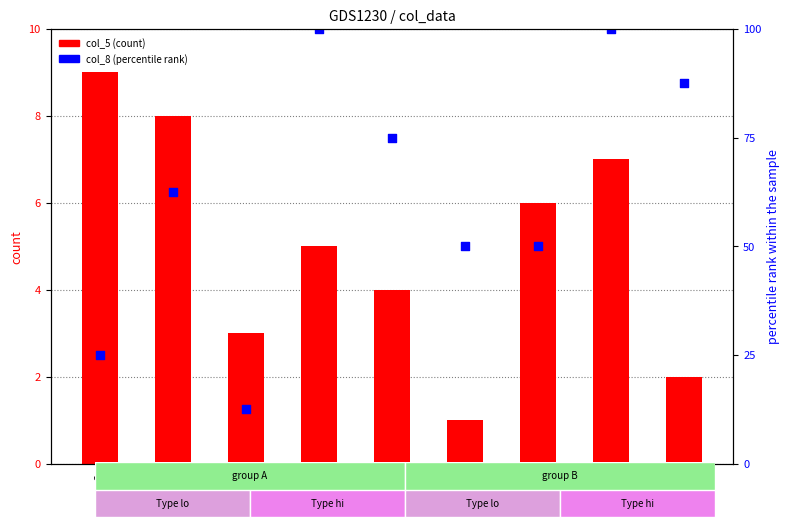

Which series has the widest spread of Y values?

col_8 (percentile)